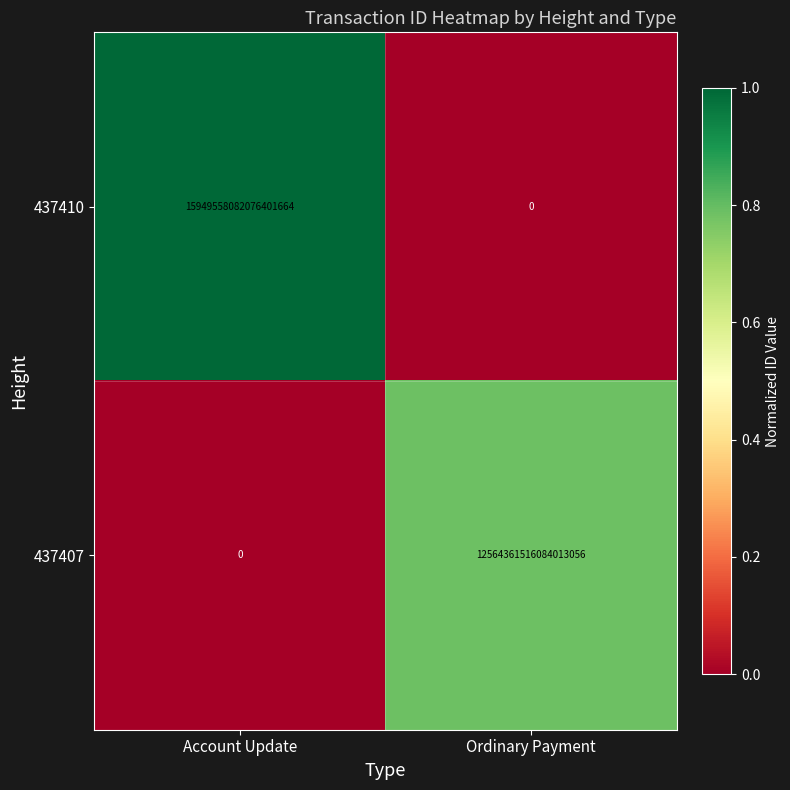

Which label corresponds to the largest value in the chart?

Account Update